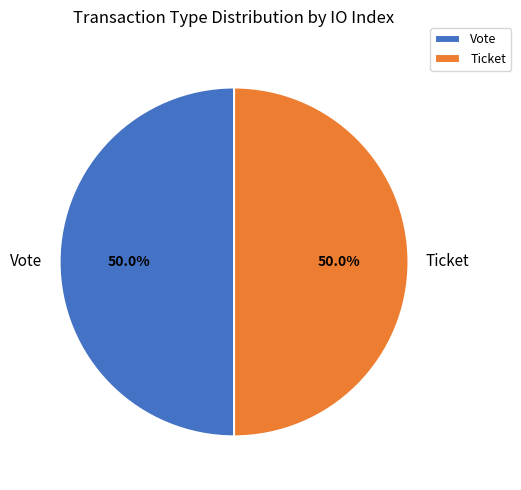

Count the number of slices in the pie.

2